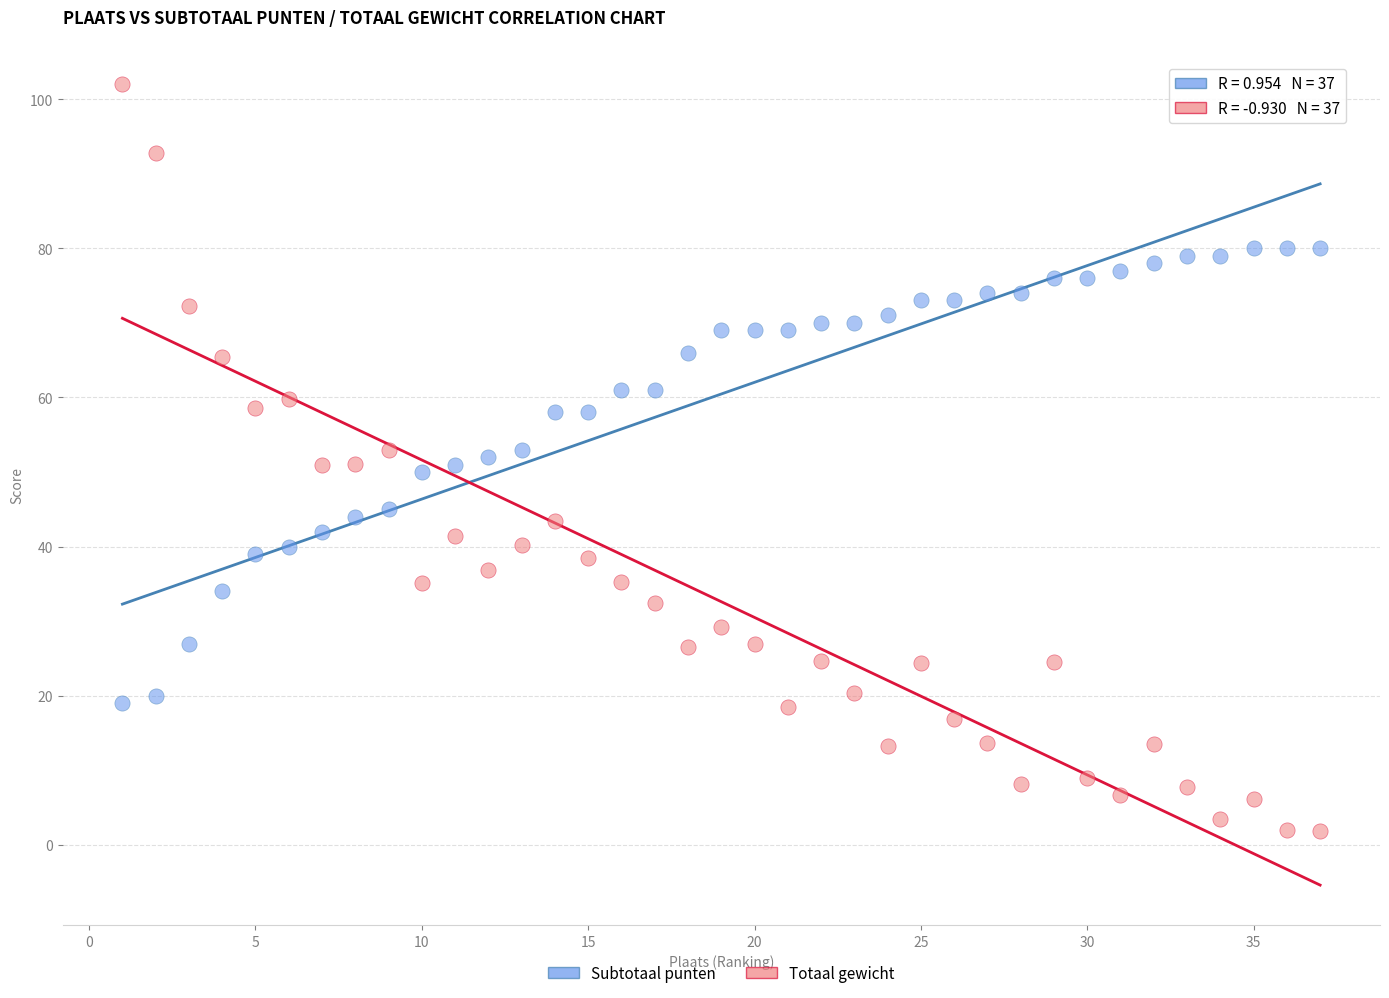

What is the X range (max minus min) for the scatter plot?

36.0